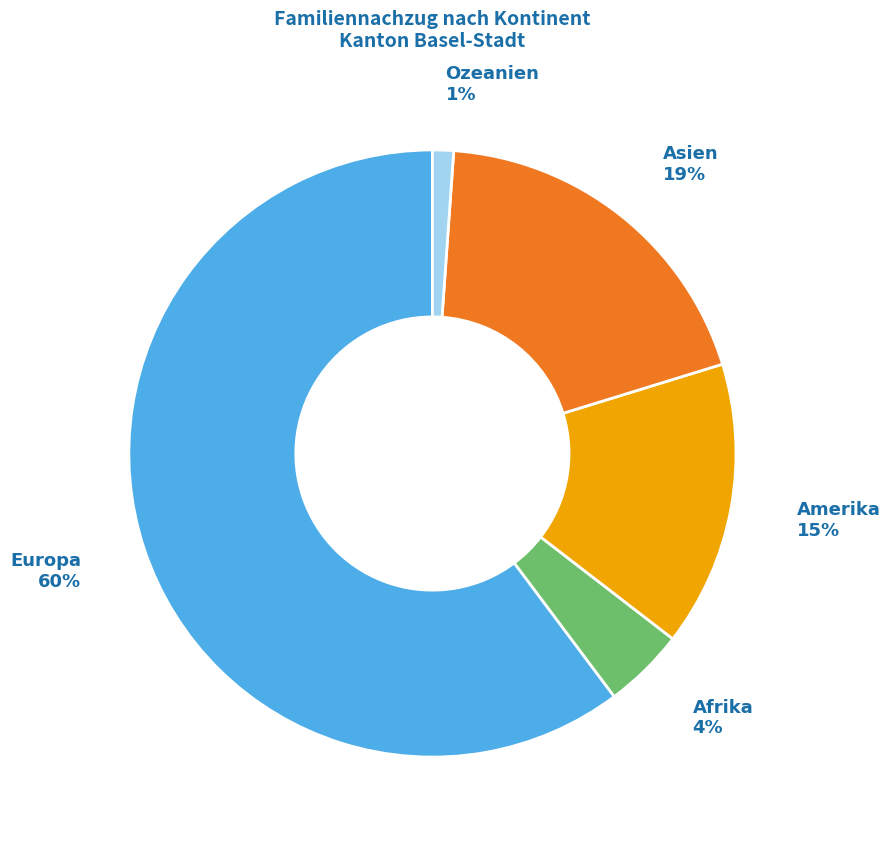

Which has a higher value, Amerika or Asien?

Asien